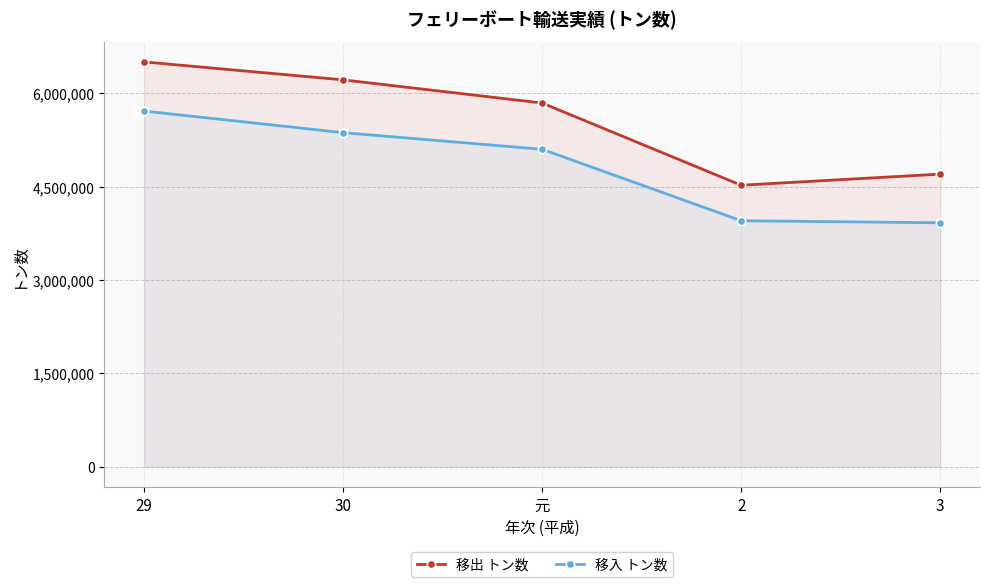

At how many categories does at least one series exceed 5867811?

2